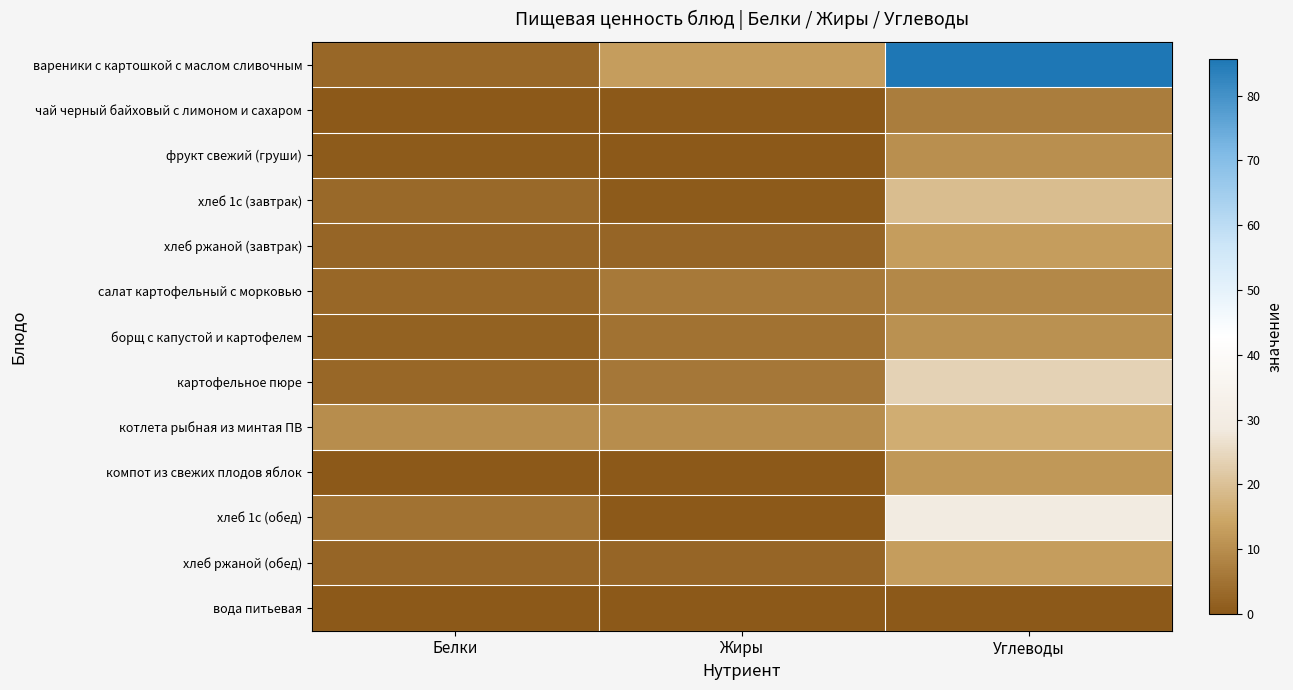

At which category is the sum across all series the highest?

Углеводы